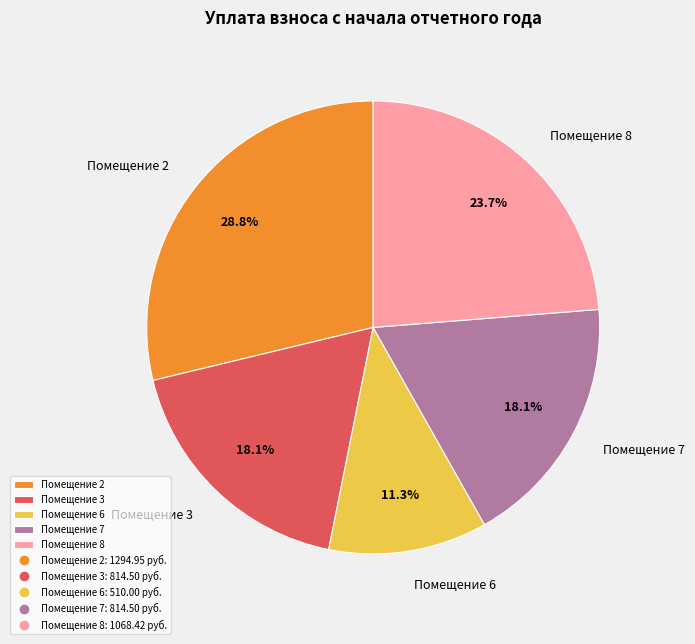

Is there a majority slice in this chart?

No